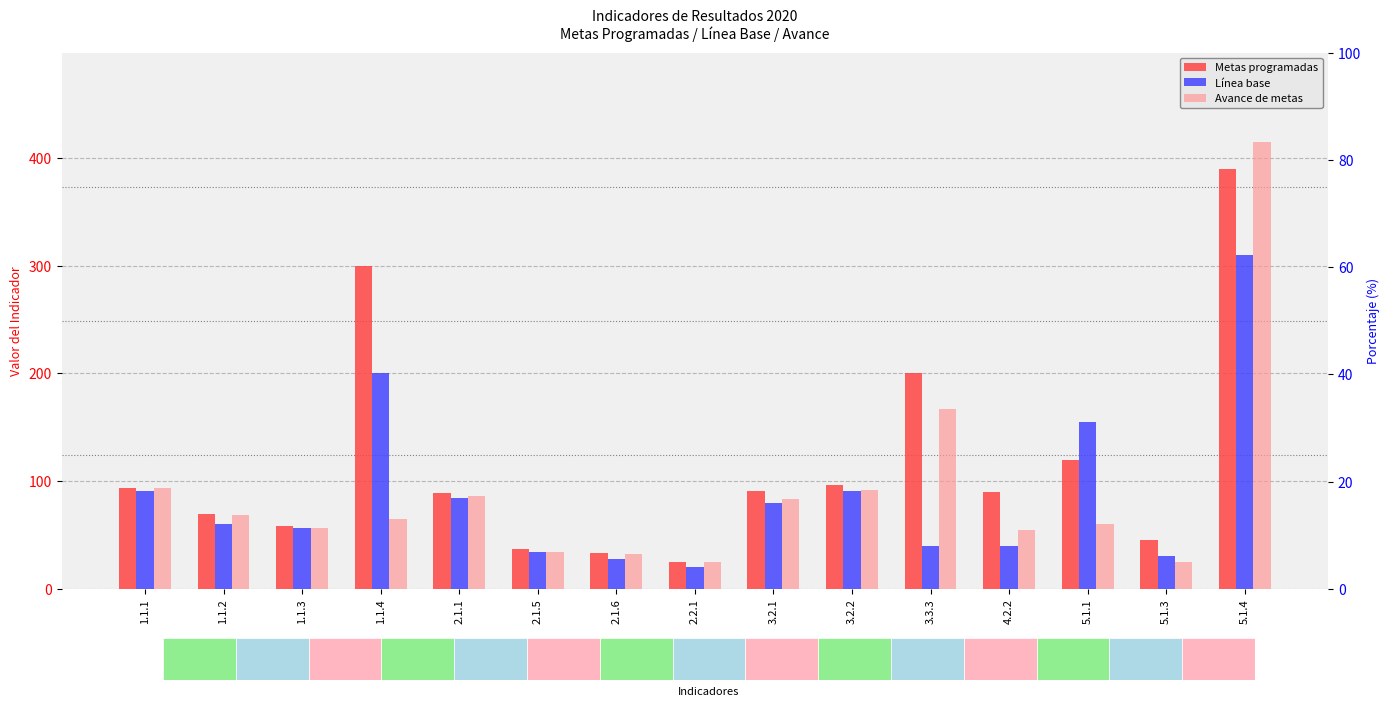

Which series has the largest total across all categories?

Metas programadas